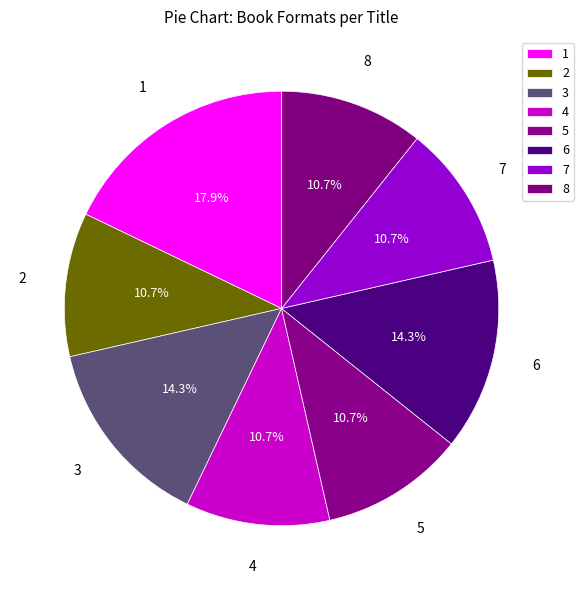

How many slices are in this pie chart?

8